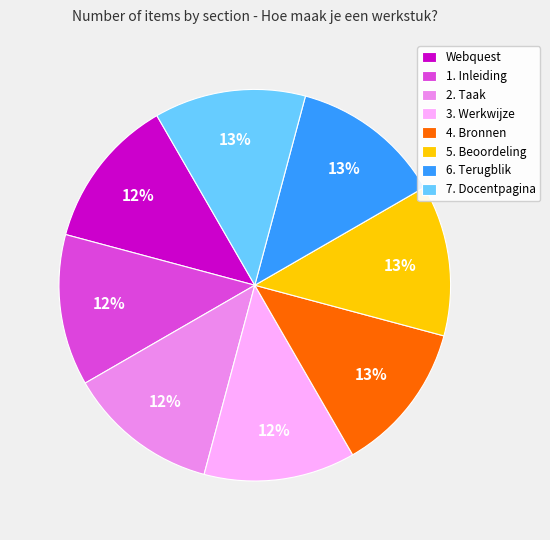

To the nearest percent, what is the average slice percentage?

12%